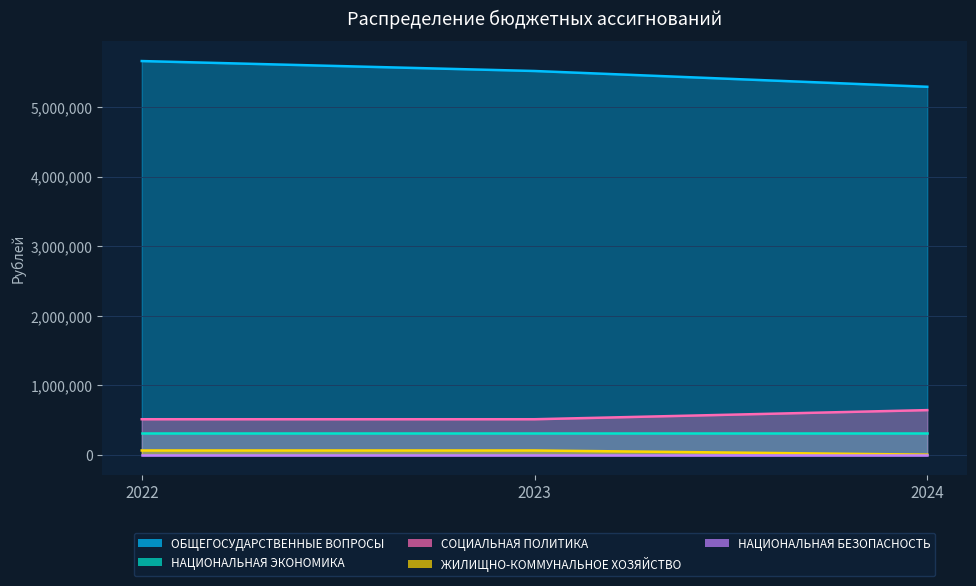

Which has a higher value, 2022 or 2023?

2022